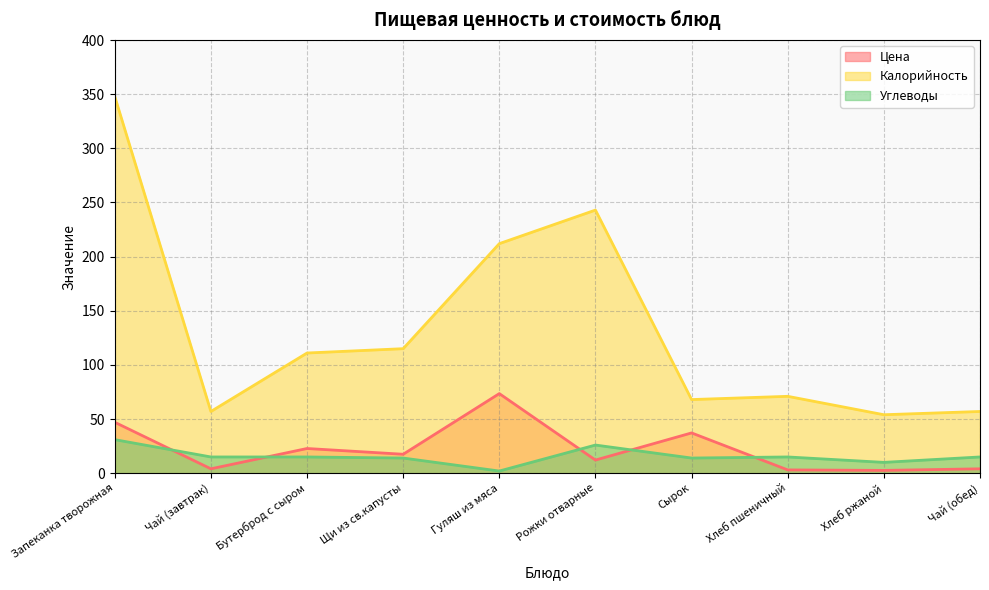

What is the maximum value for Цена?

73.5